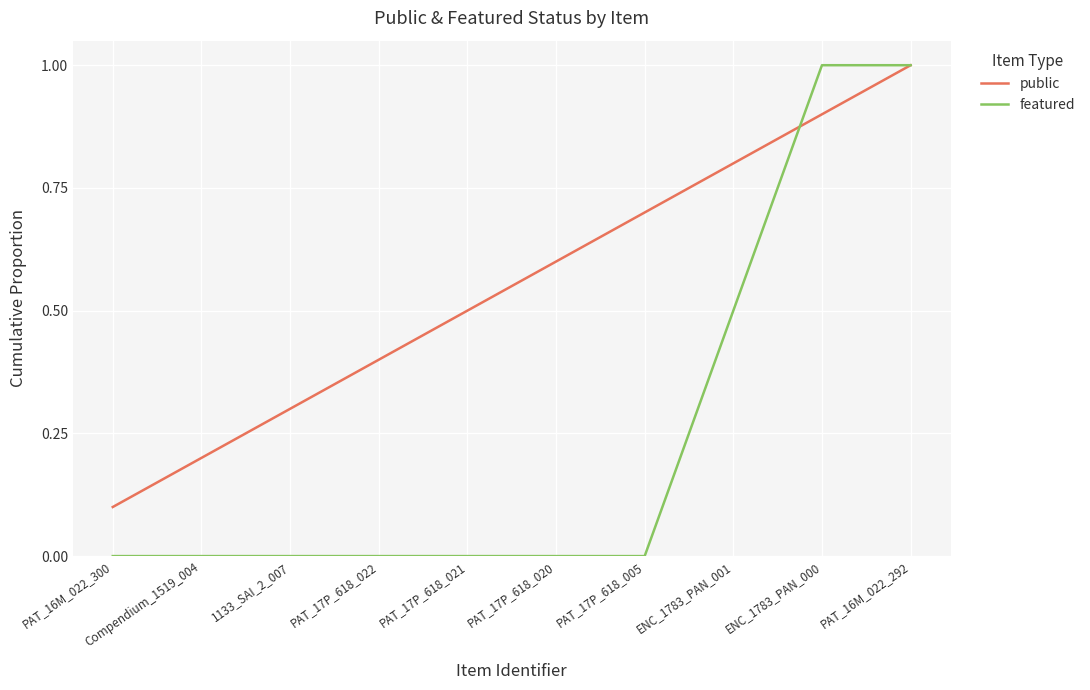

Count the number of data series in this chart.

2